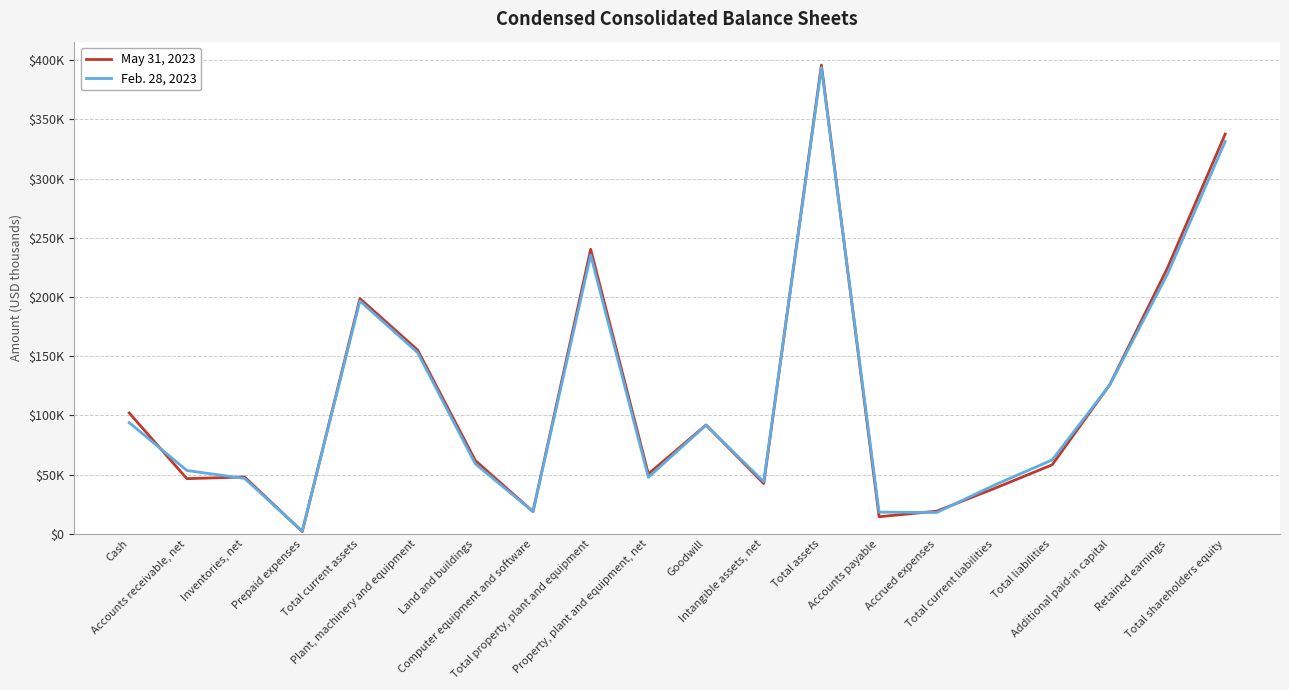

Rank the categories by May 31, 2023 value from lowest to highest.

Prepaid expenses, Accounts payable, Computer equipment and software, Accrued expenses, Total current liabilities, Intangible assets, net, Accounts receivable, net, Inventories, net, Property, plant and equipment, net, Total liabilities, Land and buildings, Goodwill, Cash, Additional paid-in capital, Plant, machinery and equipment, Total current assets, Retained earnings, Total property, plant and equipment, Total shareholders equity, Total assets